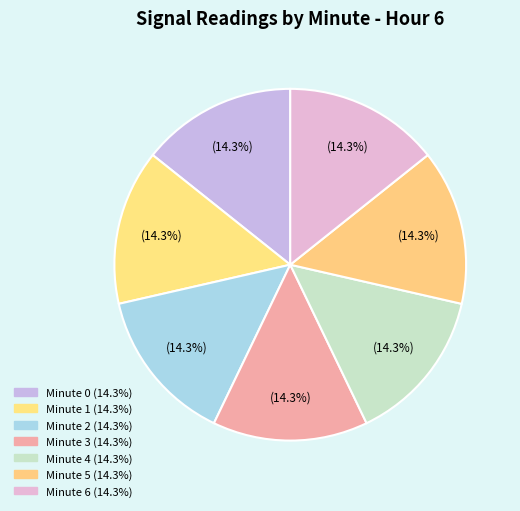

Is it true that Minute 0 is 8% of the pie?

False